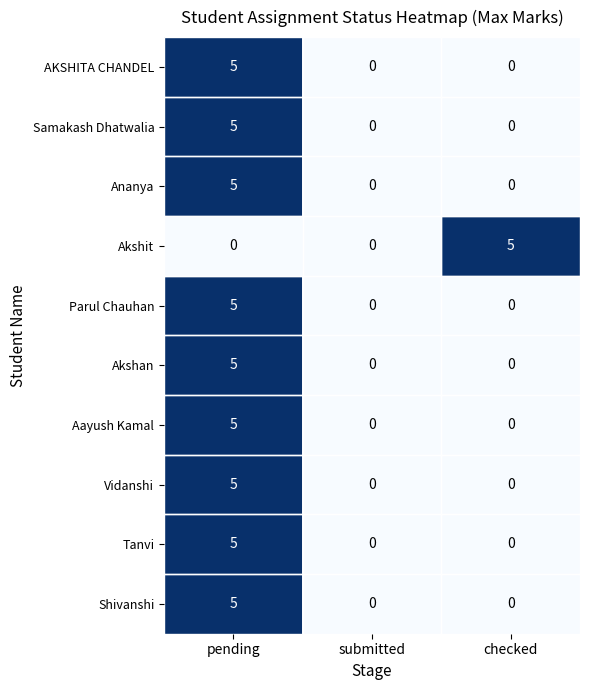

What is the greatest value displayed?

5